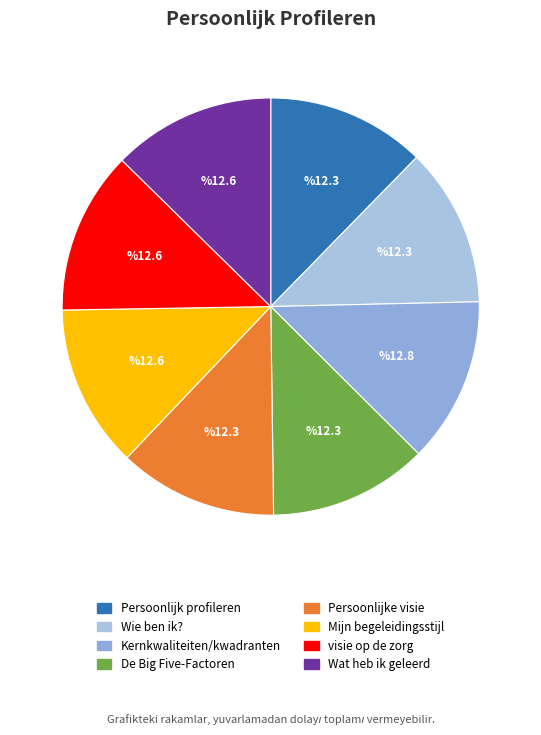

Count the number of slices in the pie.

8